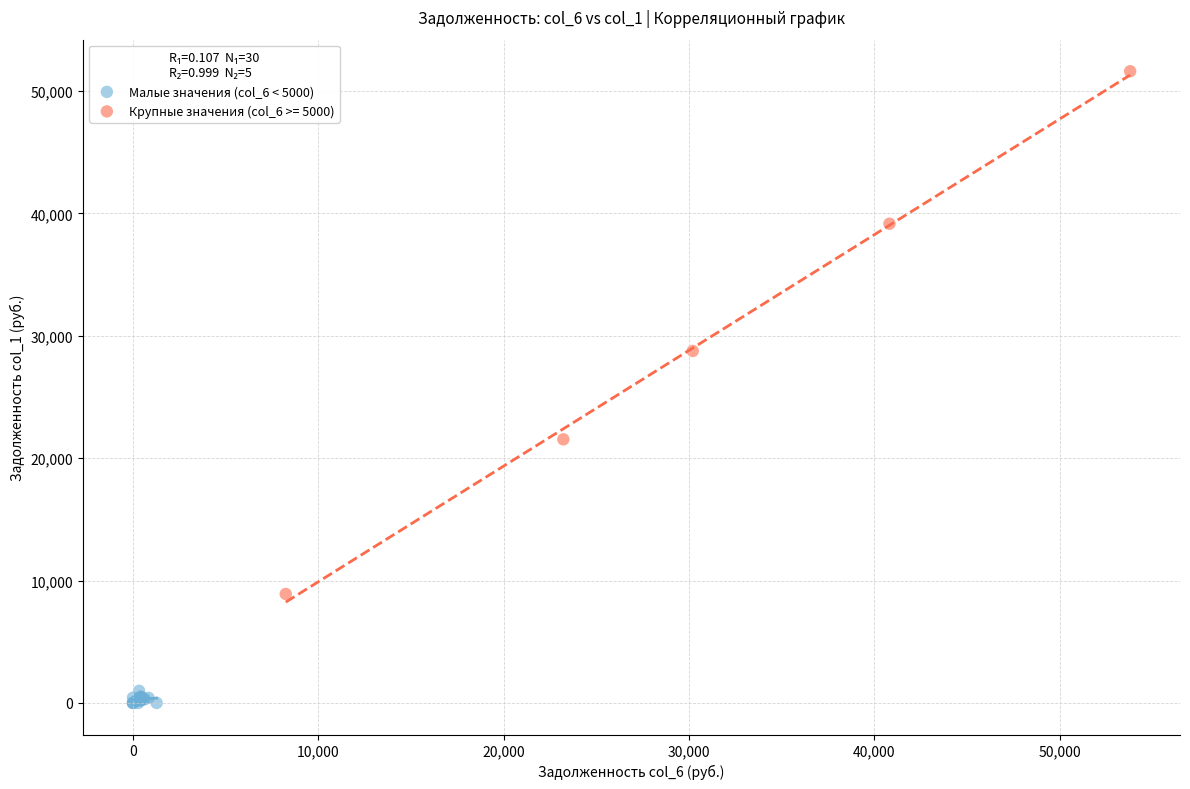

Which series contains the lowest Y value?

Малые значения (col_6 < 5000)